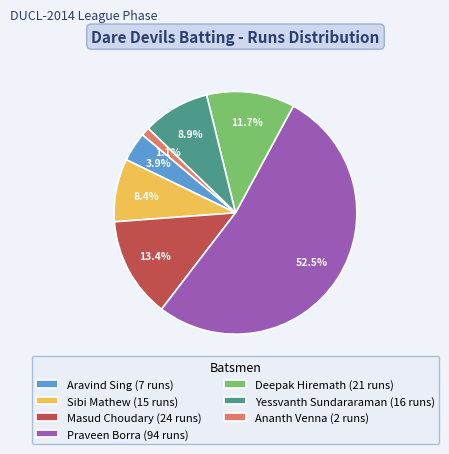

How many slices are in this pie chart?

7